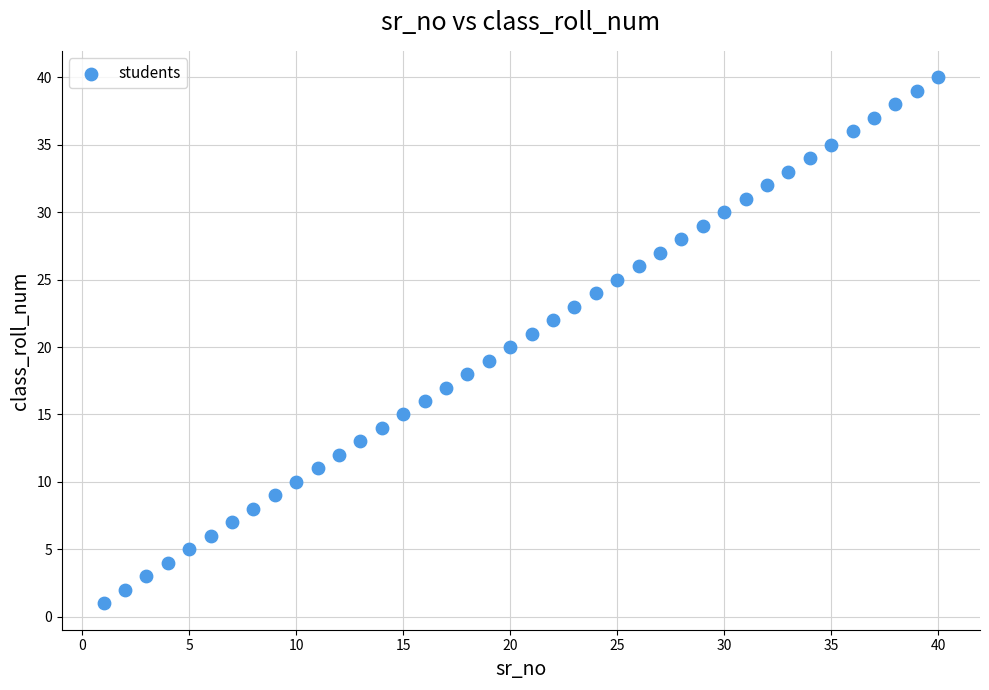

What is the range of X values (max minus min)?

39